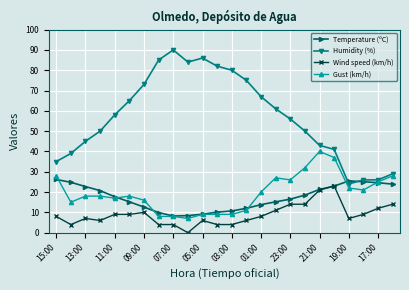

What is the maximum value shown in the chart?

90.0